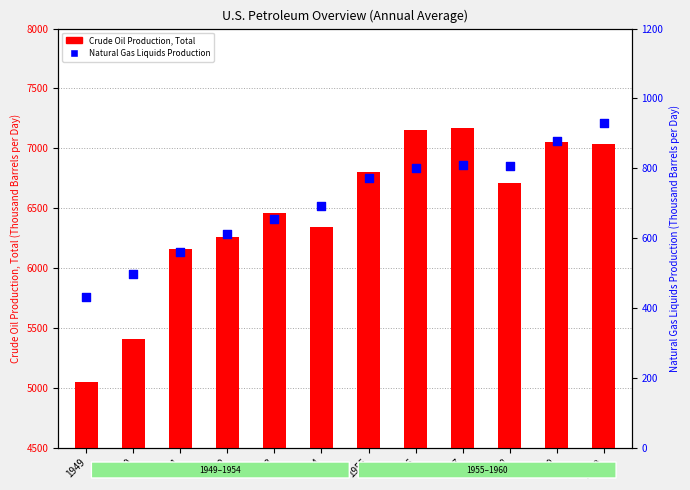

Which series contains the lowest Y value?

Natural Gas Liquids Production